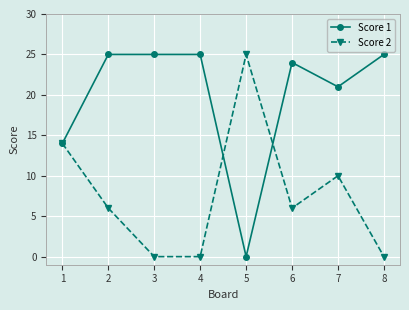

True or false: Score 2 has a value of 0 at 4.

True